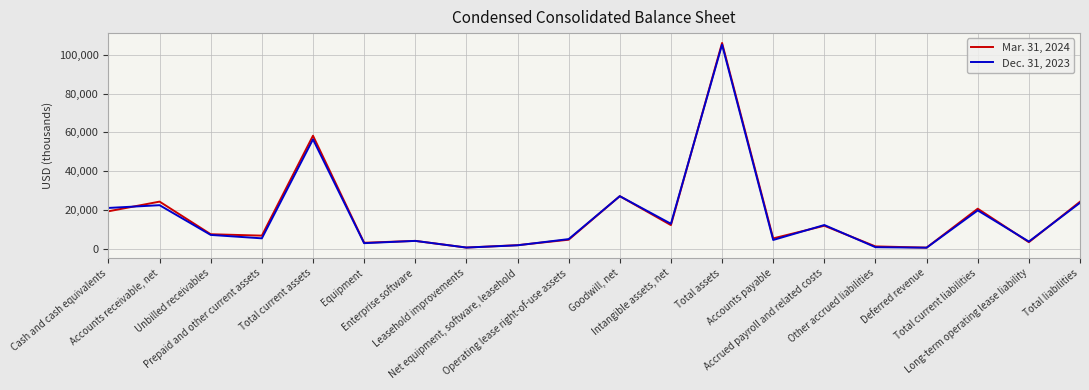

What is the sum of the Mar. 31, 2024 values at Total liabilities and Goodwill, net?

51555